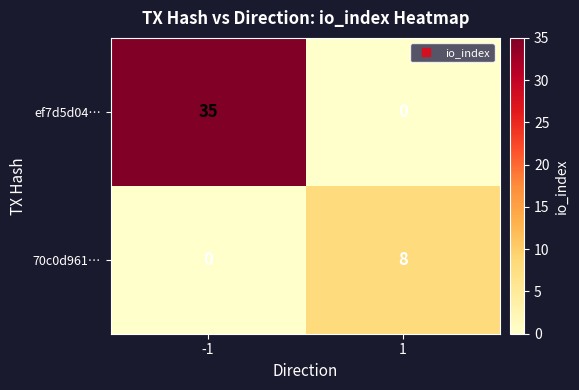

List the series in order of their overall mean, highest first.

ef7d5d04…, 70c0d961…